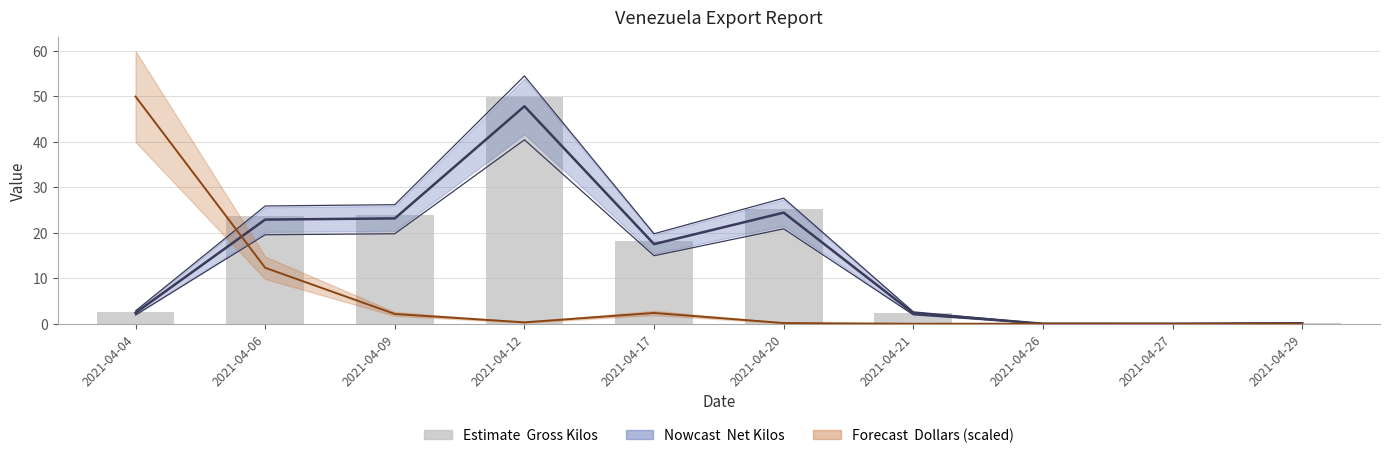

Reading left to right, extract all data points from this chart.

2021-04-04=2.6	2021-04-06=23.7	2021-04-09=24.0	2021-04-12=50.0	2021-04-17=18.1	2021-04-20=25.3	2021-04-21=2.4	2021-04-26=0.0	2021-04-27=0.0	2021-04-29=0.1